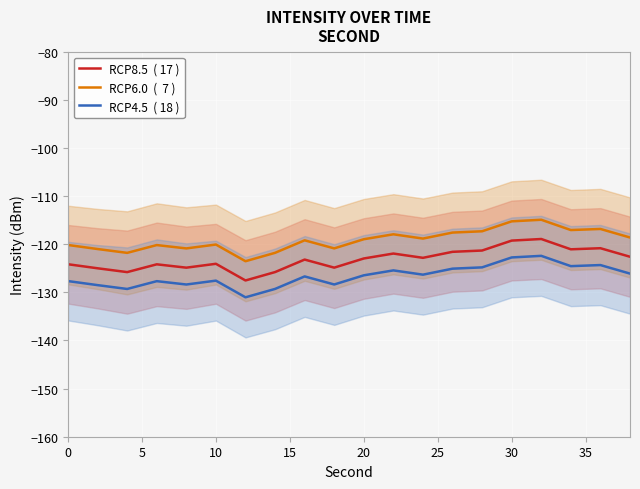

What is the greatest value displayed?

-114.9